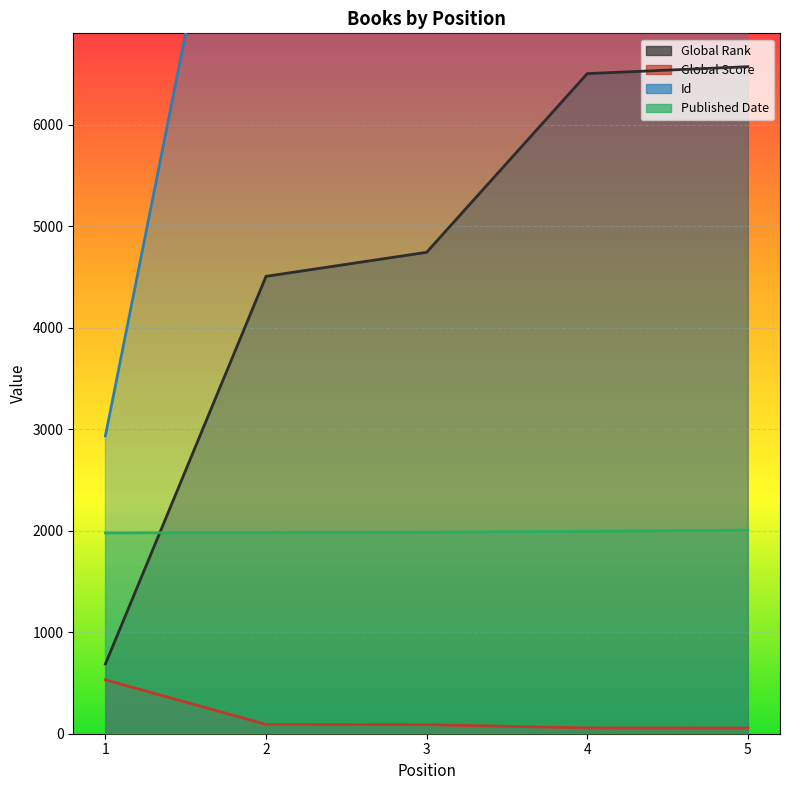

Between 5 and 3, which is larger?

5